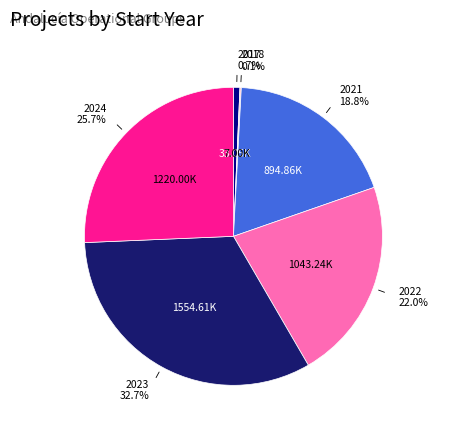

Combined, what portion of the pie is 2021 and 2022?

40.8%